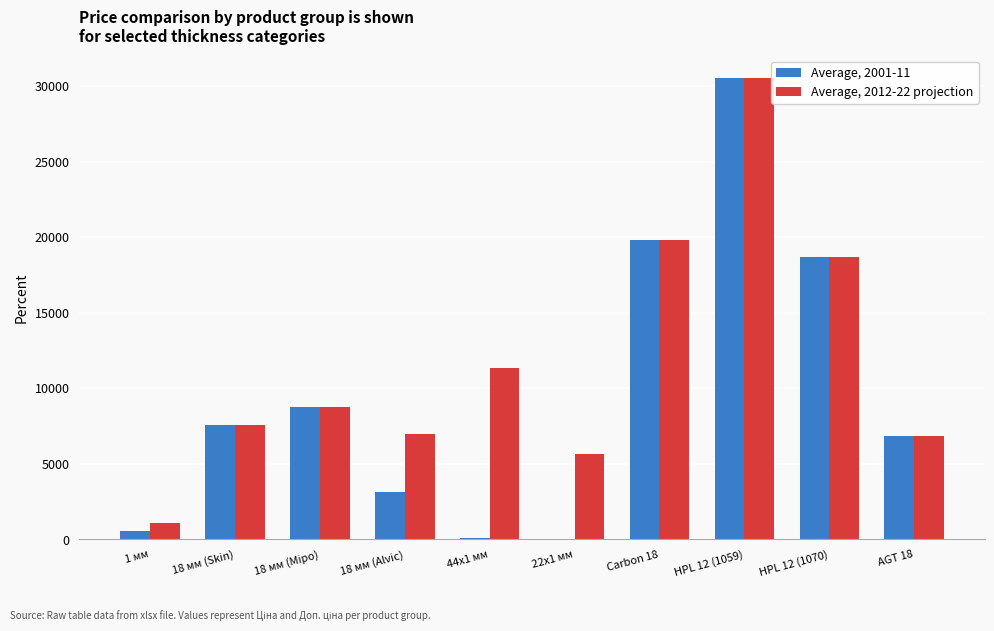

What are all the series names shown in the legend?

Average, 2001-11, Average, 2012-22 projection